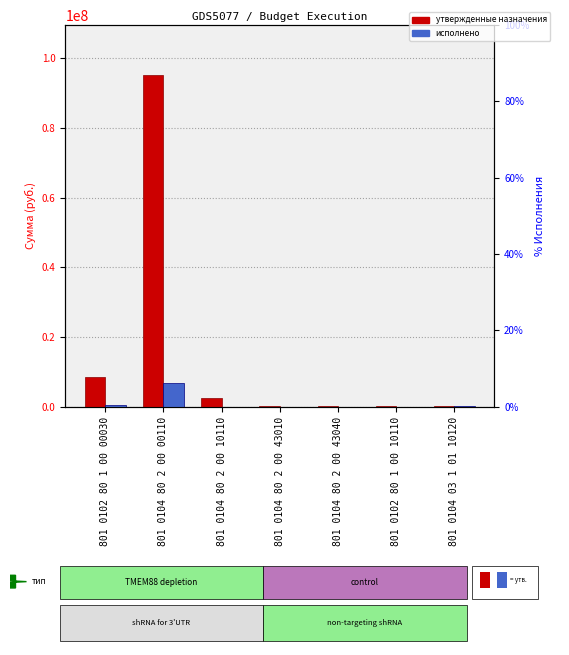

What is the label of the 1st bar from the left?

801 0102 80 1 00 00030